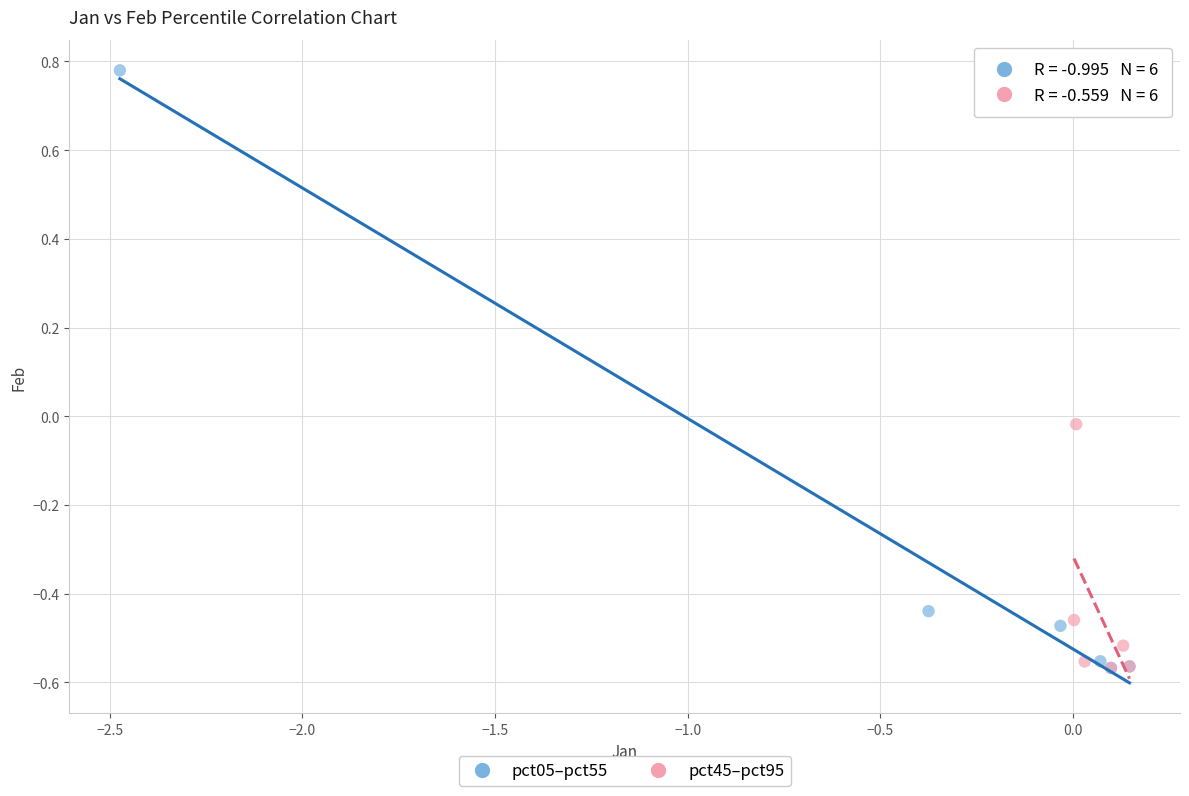

Which series has the largest Y range (max minus min)?

pct05–pct55